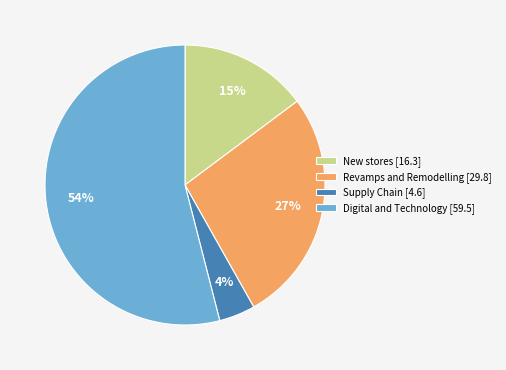

The New stores [16.3] slice represents 23% of the pie. True or false?

False